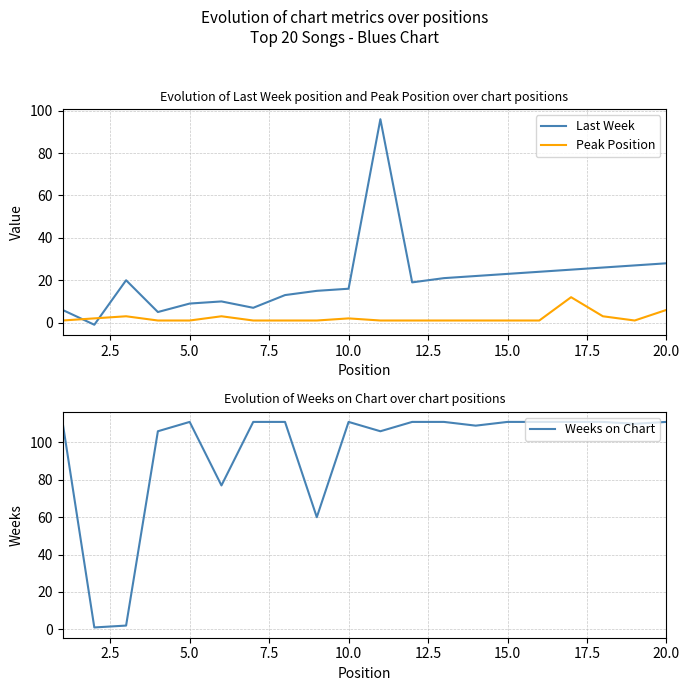

How many intersections are there between Peak Position and Last Week?

2